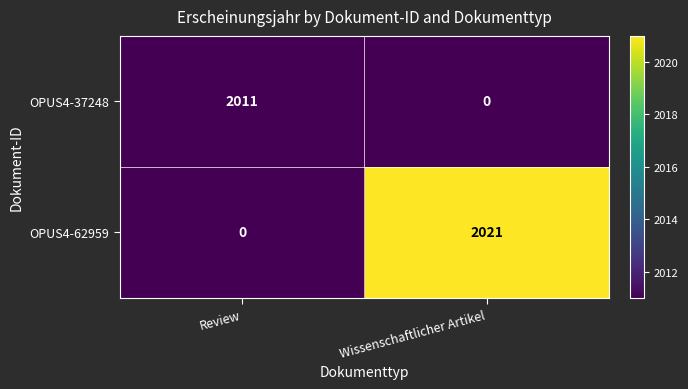

Rank the series by their average value, from lowest to highest.

OPUS4-37248, OPUS4-62959